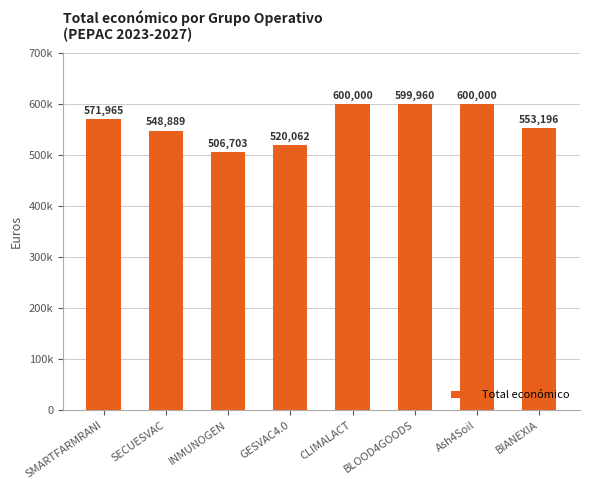

Are the bars horizontal?

No